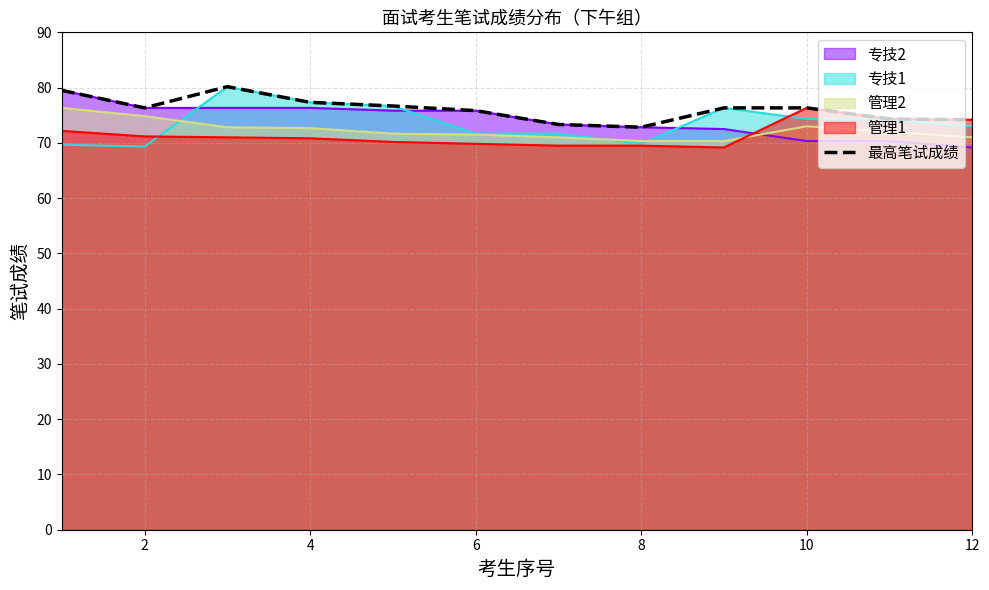

True or false: 管理2 and 专技2 cross at least once.

True